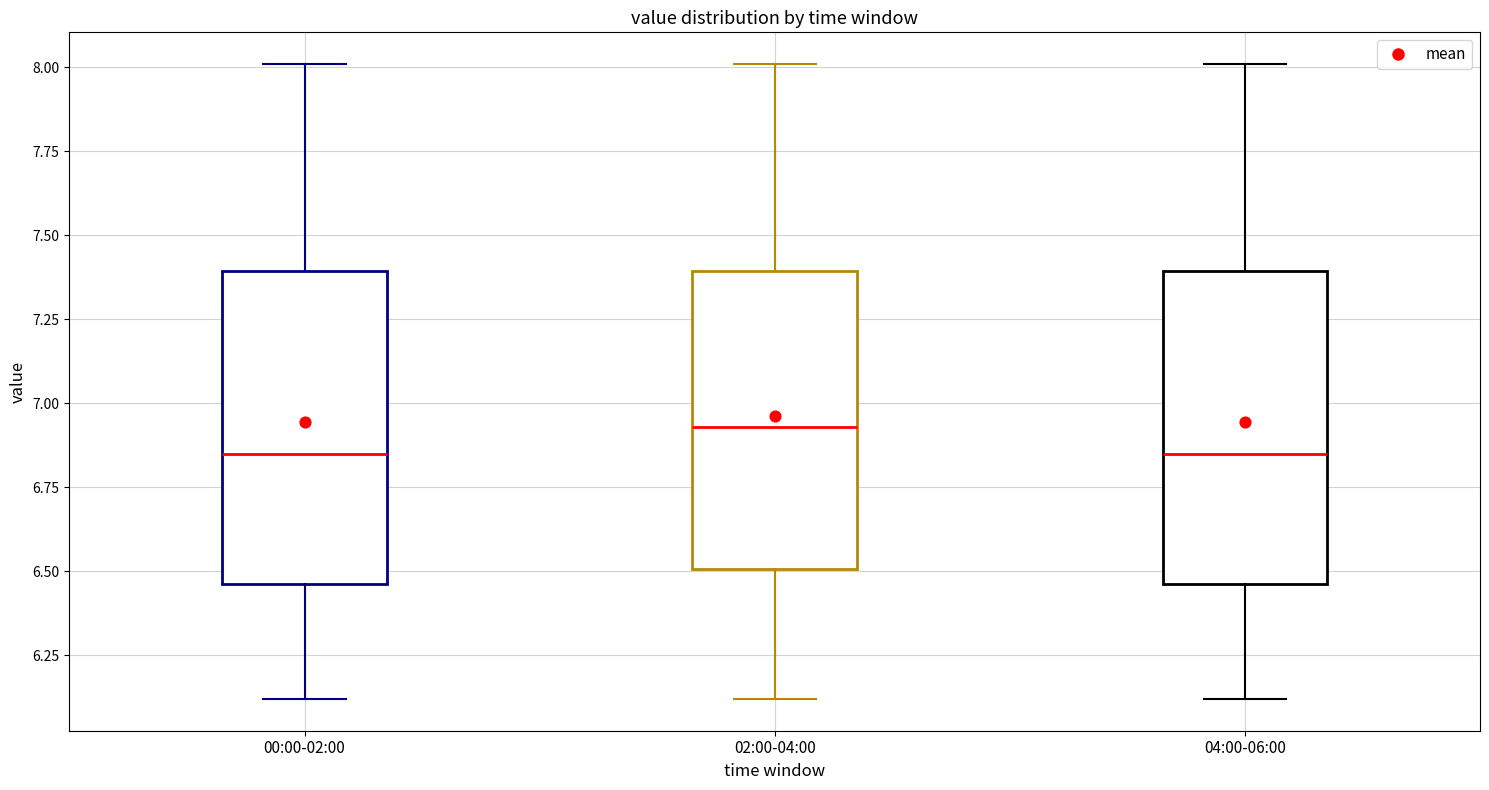

Reading left to right, transcribe this box plot: for each box, give where its median line is, the range the box spans, and where its two whiskers end, as read against the y-axis. The values are not printed on the chart, so give them approximately, as read against the axis.

00:00-02:00: median 6.85, box 6.45 to 7.40, whiskers 6.10 to 8.00
02:00-04:00: median 6.95, box 6.50 to 7.40, whiskers 6.10 to 8.00
04:00-06:00: median 6.85, box 6.45 to 7.40, whiskers 6.10 to 8.00